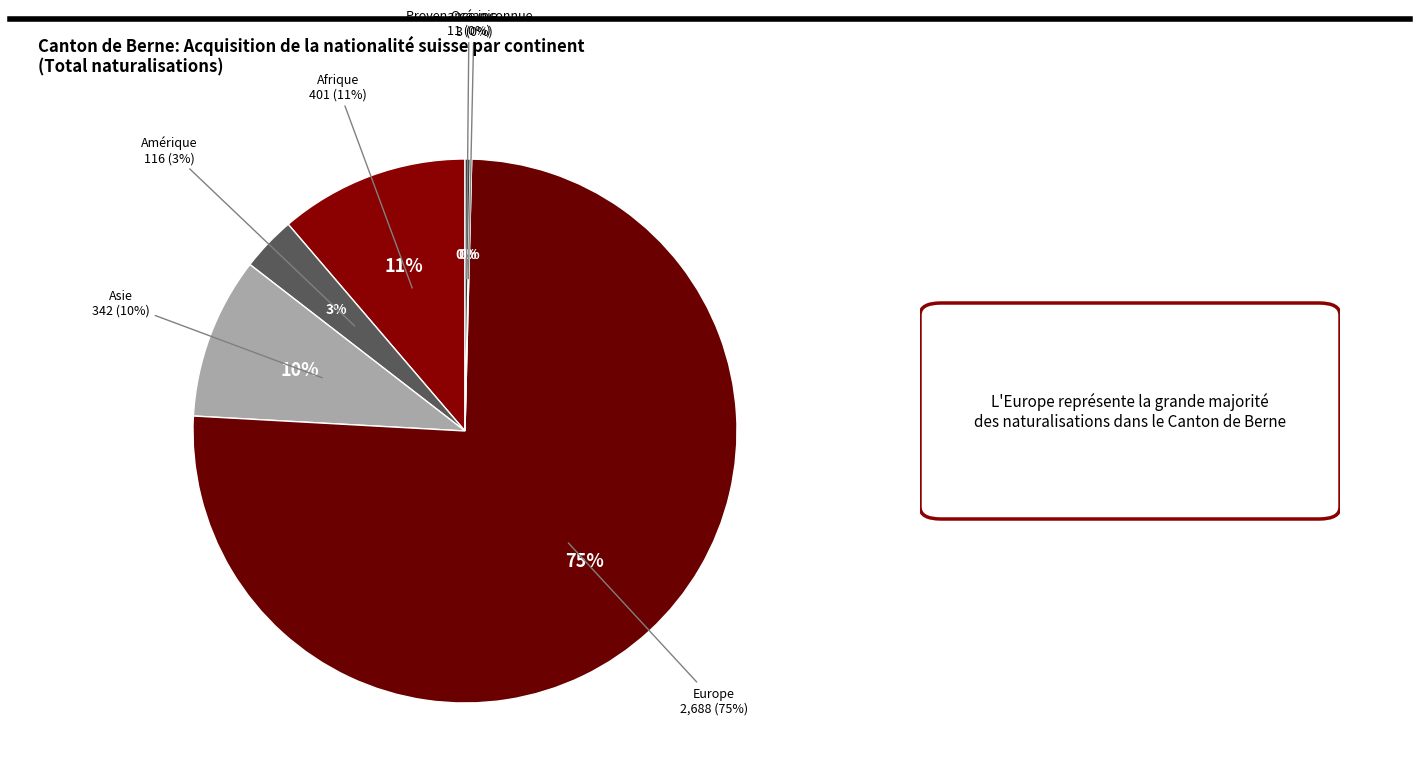

The Provenance inconnue slice represents 1% of the pie. True or false?

False